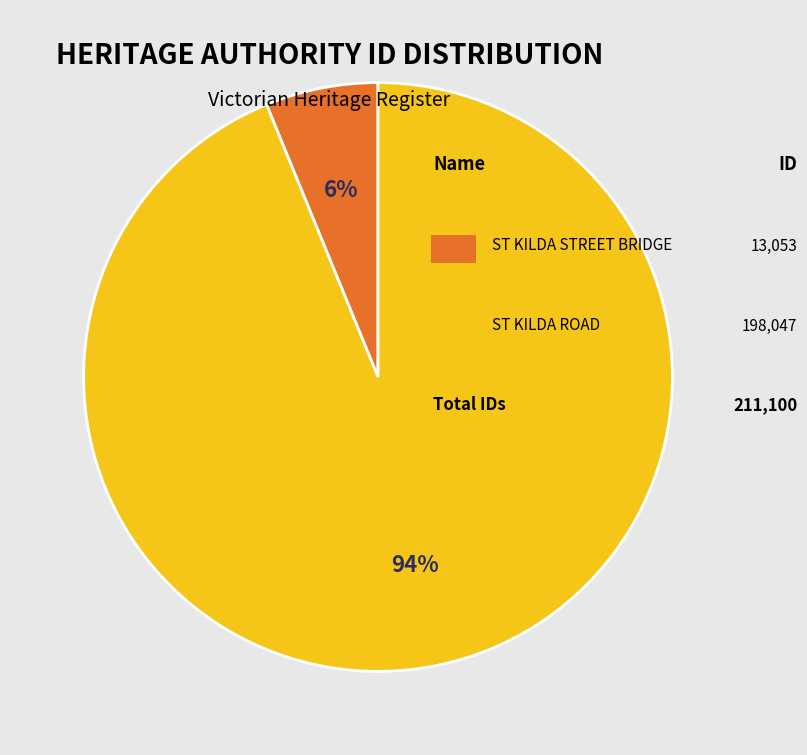

Is there any slice that represents more than half of the pie?

Yes